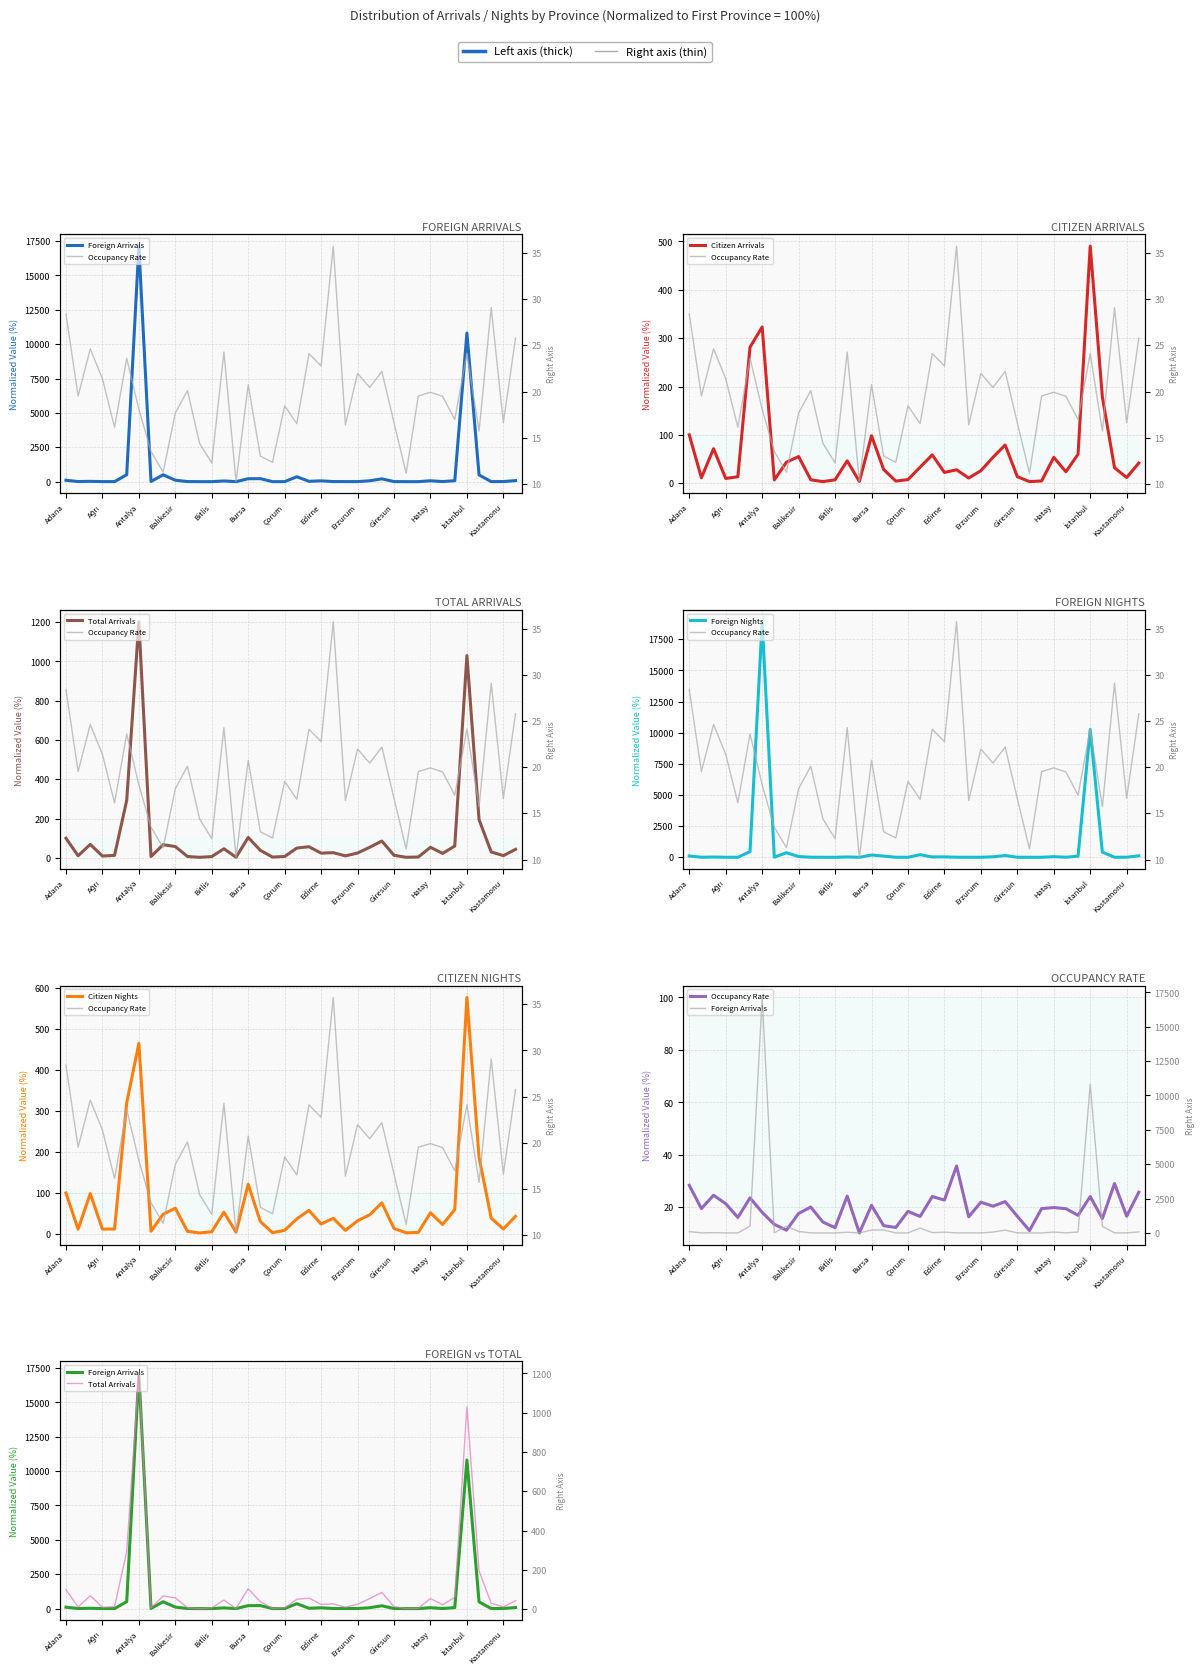

What is the lowest value of the Citizen Nights series?

2.9